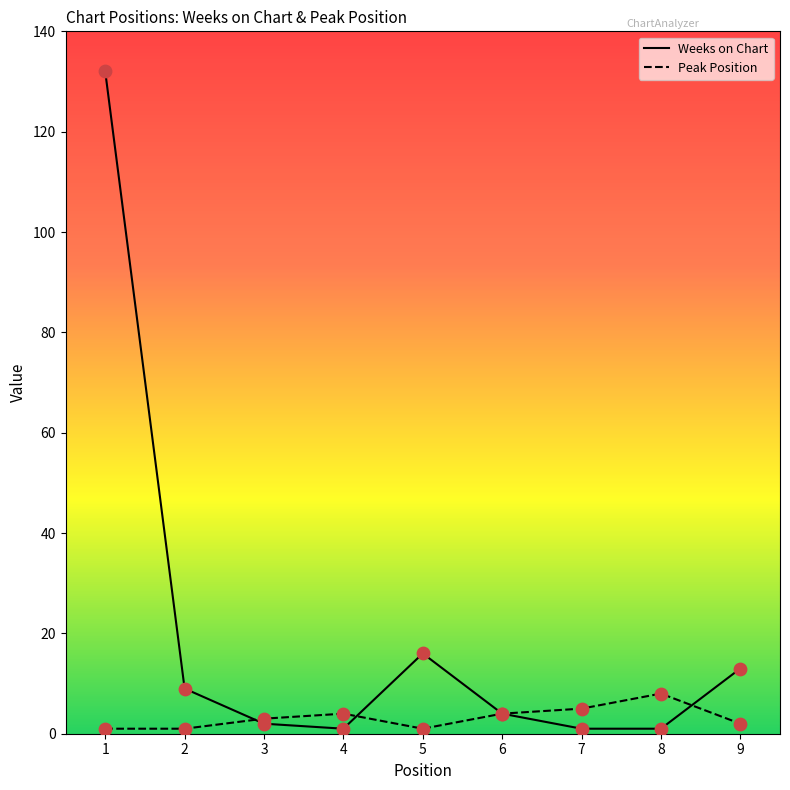

Which series has the largest total across all categories?

Weeks on Chart